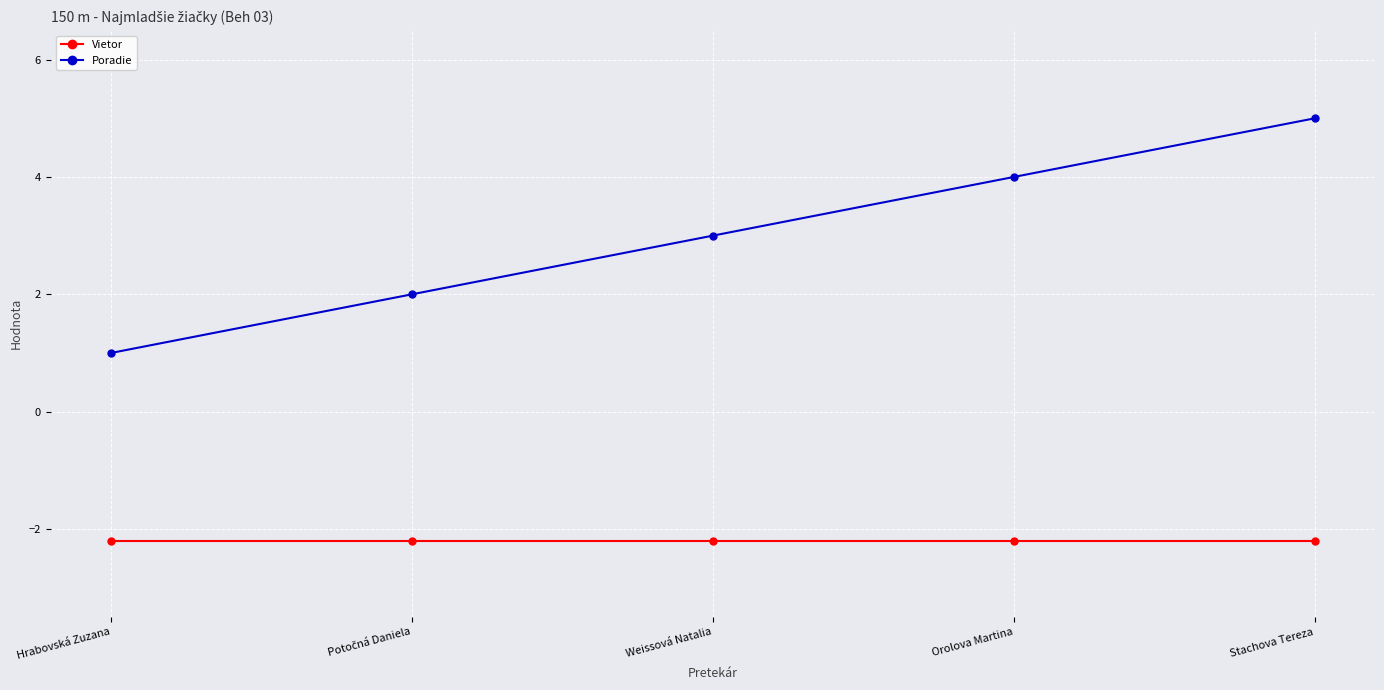

The value of Poradie at Stachova Tereza is 5.0. True or false?

True